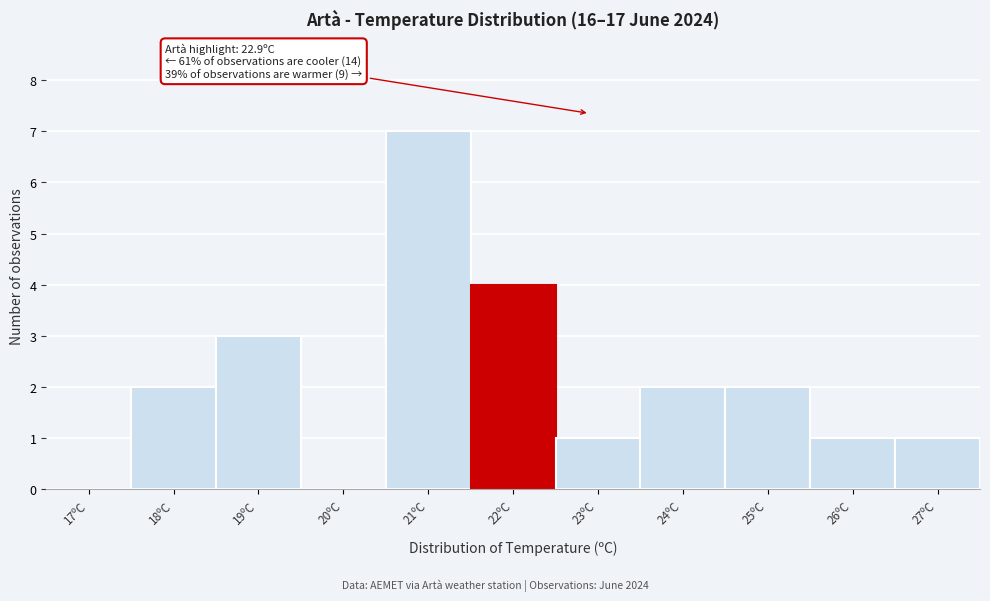

Reading left to right, extract all data points from this chart.

17ºC=0	18ºC=2	19ºC=3	20ºC=0	21ºC=7	22ºC=4	23ºC=1	24ºC=2	25ºC=2	26ºC=1	27ºC=1